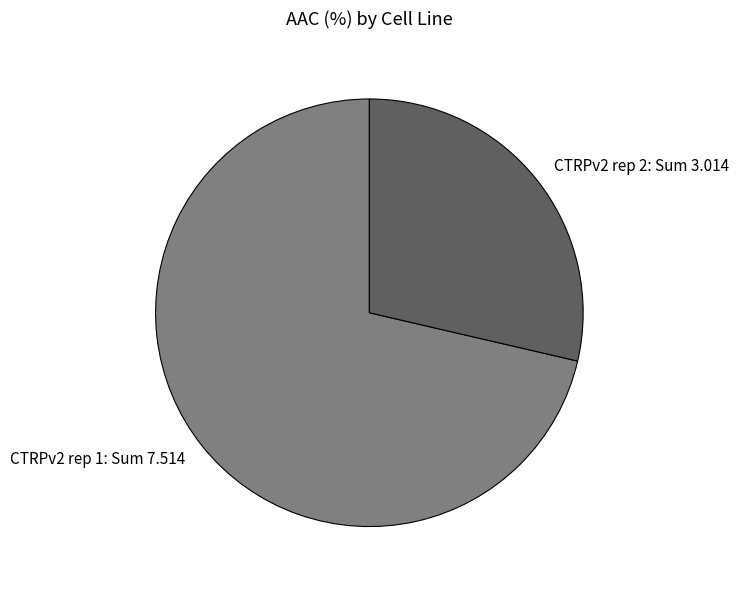

Is there any slice that represents more than half of the pie?

Yes